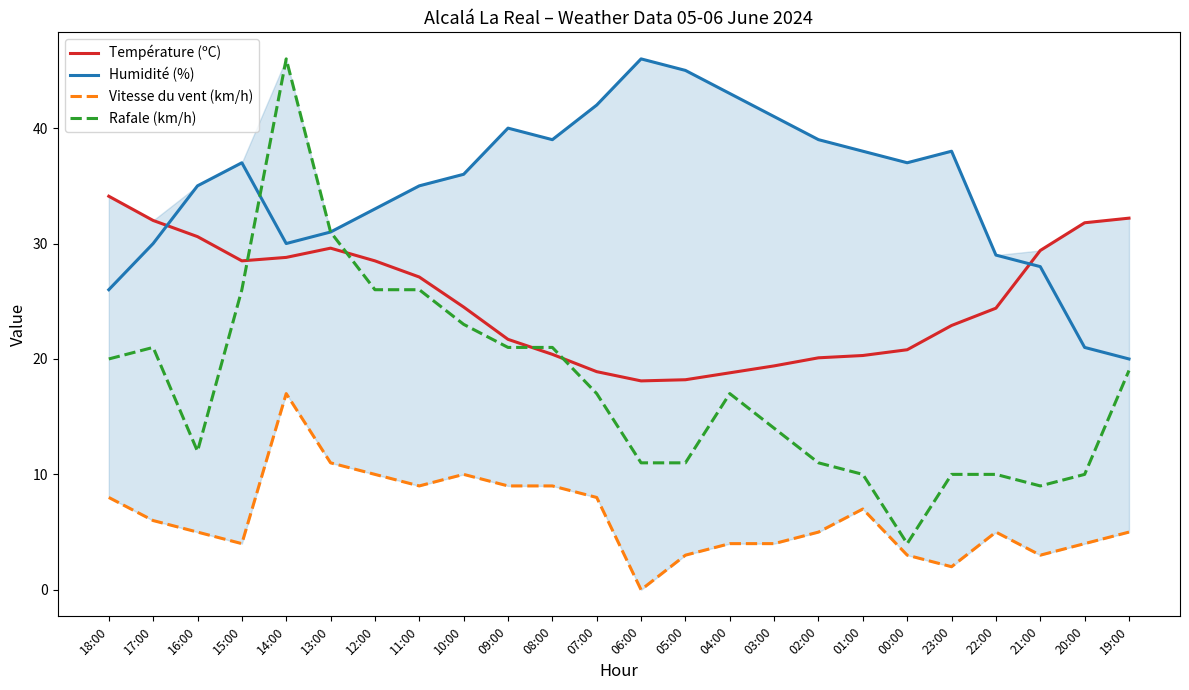

At how many categories does at least one series exceed 9?

24